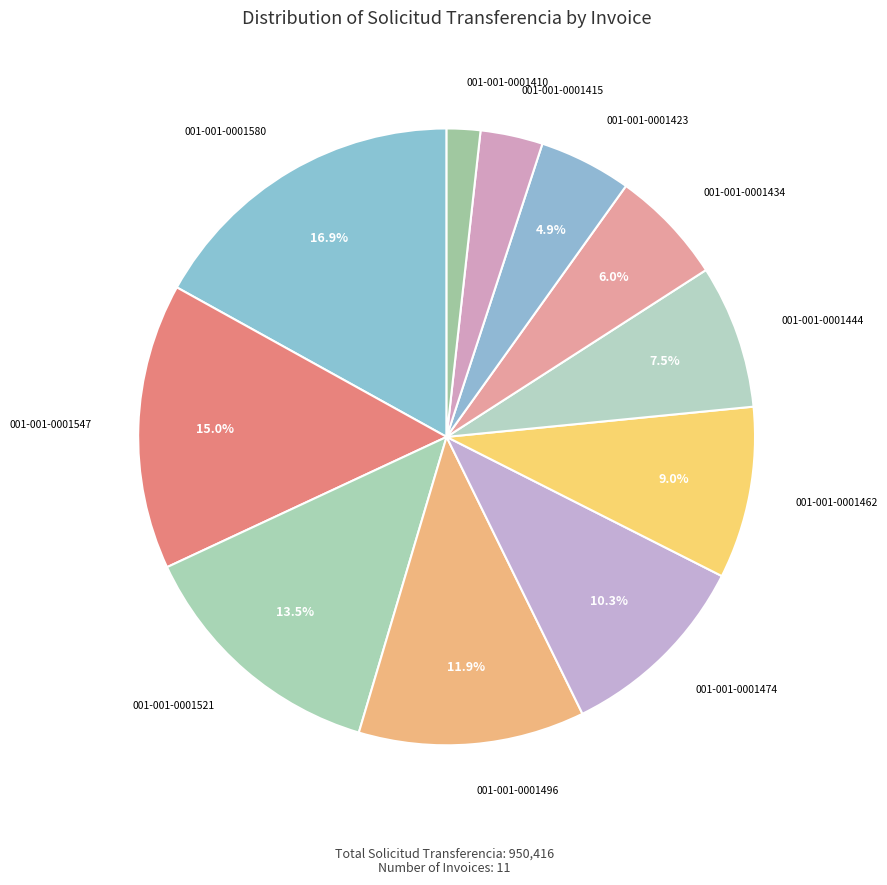

How many slices are in this pie chart?

11